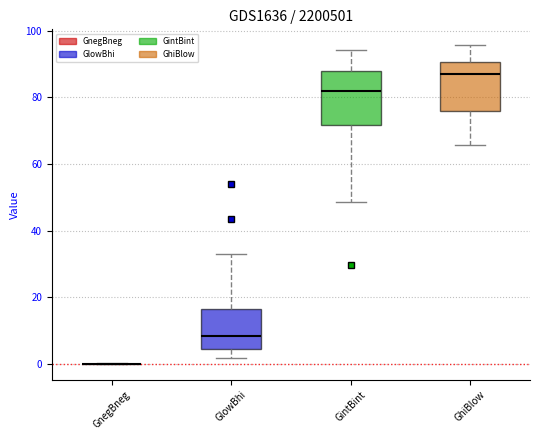

Reading left to right, read every box against the y-axis: the position of its median line, the range the box covers, and the ends of its whiskers. The values are not printed on the chart, so give them approximately, as read against the axis.

GnegBneg: box collapsed to a line at 0, whiskers 0 to 0
GlowBhi: median 8, box 4 to 16, whiskers 2 to 34
GintBint: median 82, box 72 to 88, whiskers 48 to 94
GhiBlow: median 88, box 76 to 90, whiskers 66 to 96